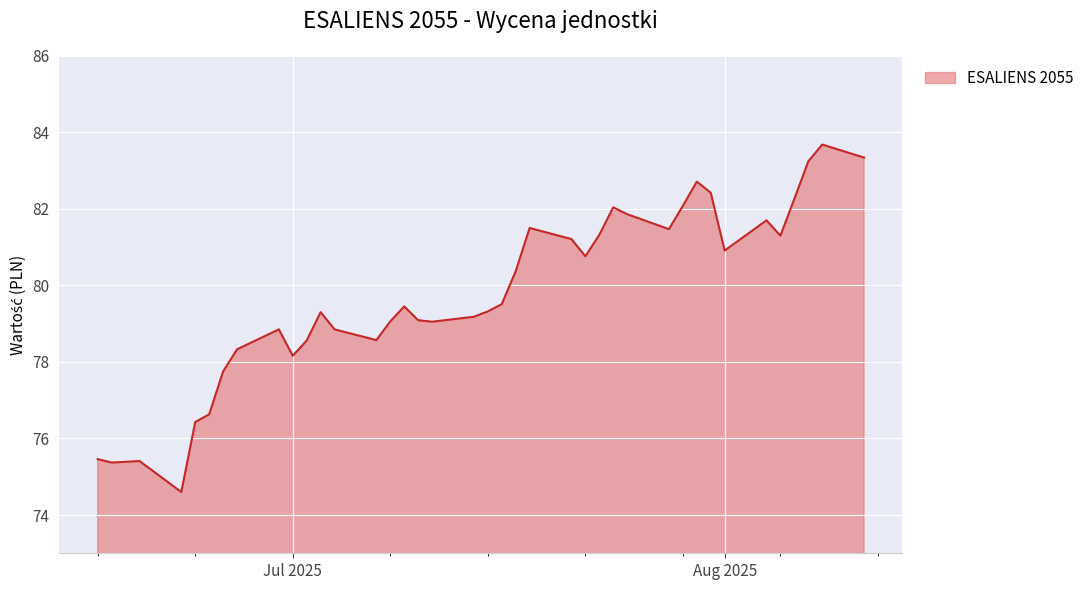

What is the difference between the maximum and minimum values?

9.1